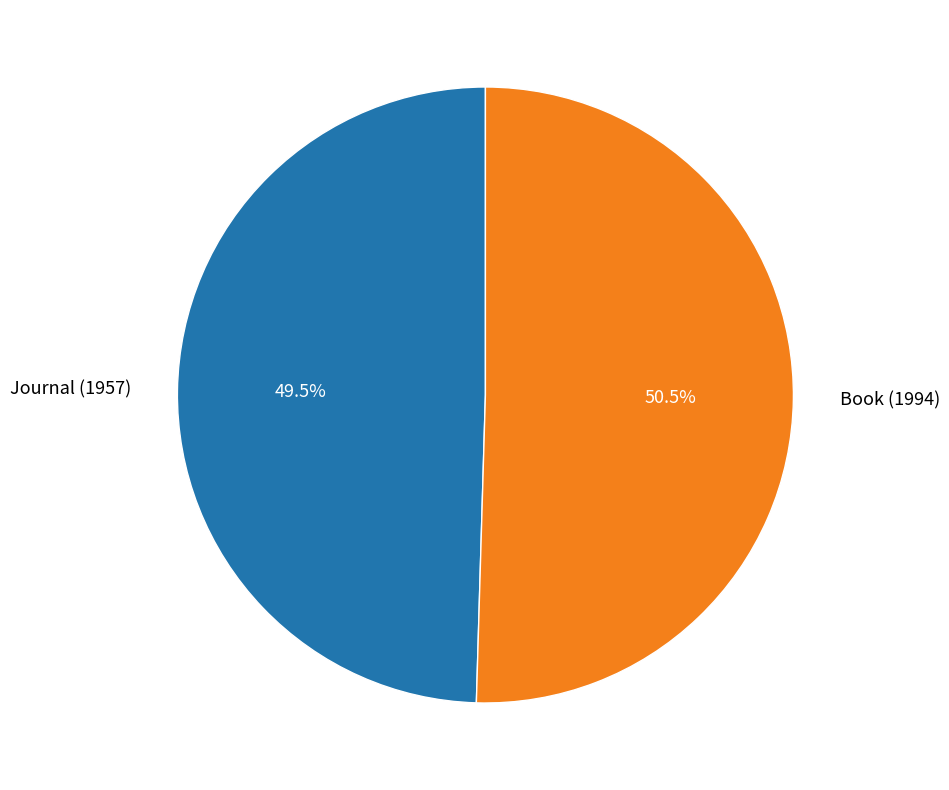

True or false: Book (1994) accounts for 62% of the total.

False